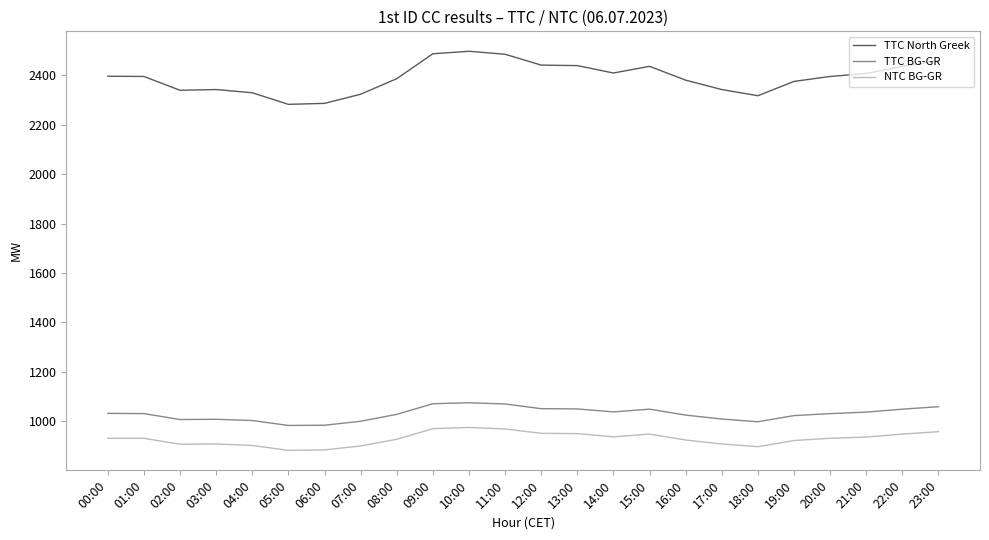

What is the smallest value displayed?

881